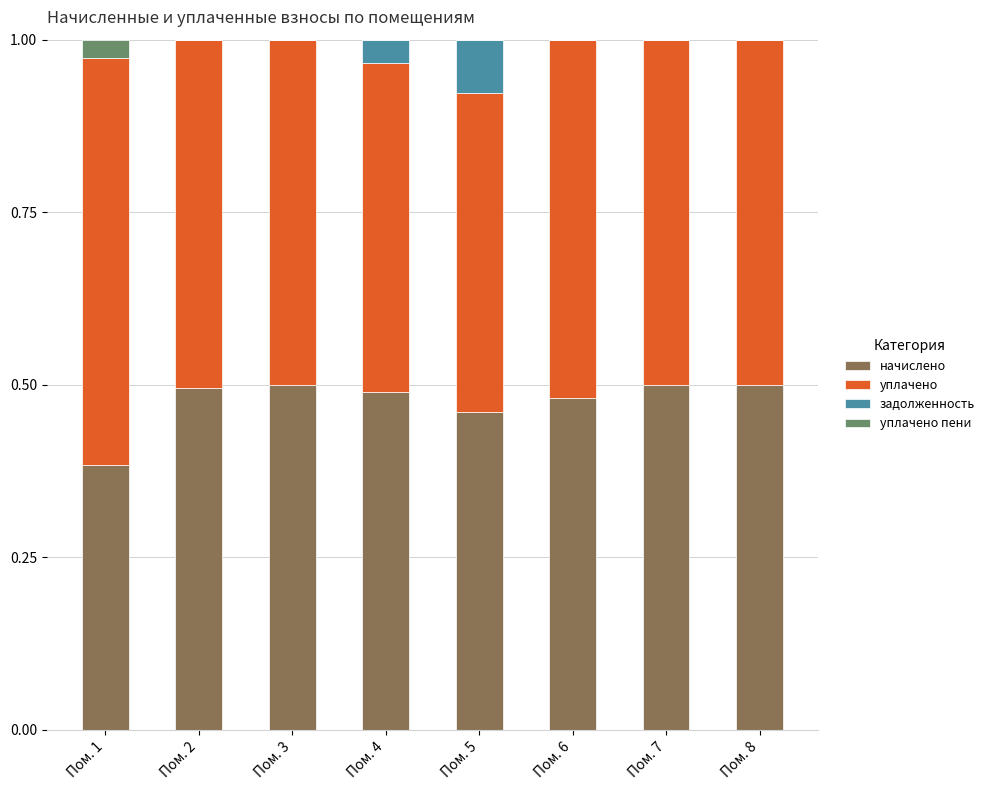

True or false: начислено has a value of 0.5 at Пом. 6.

True